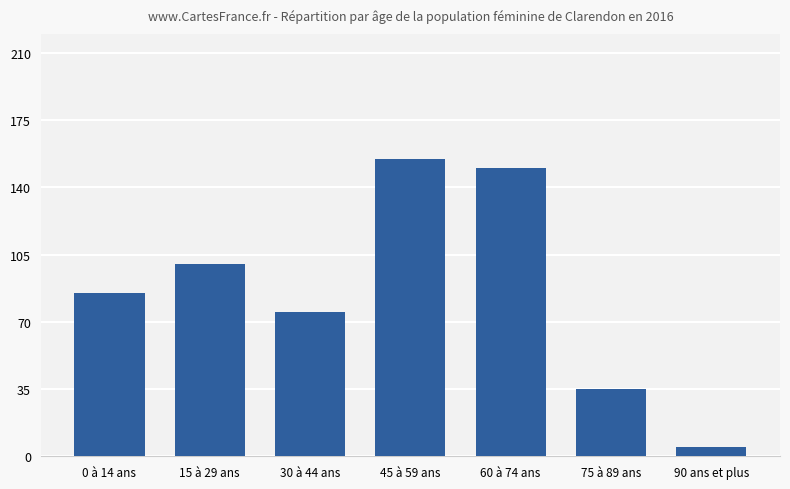

At which category does the chart reach its minimum across all series?

90 ans et plus